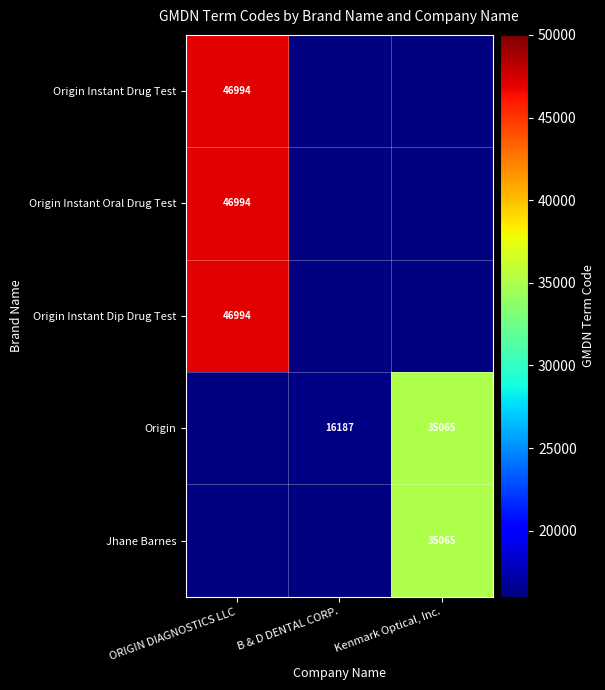

Is it true that Jhane Barnes equals 35065 at Kenmark Optical, Inc.?

True